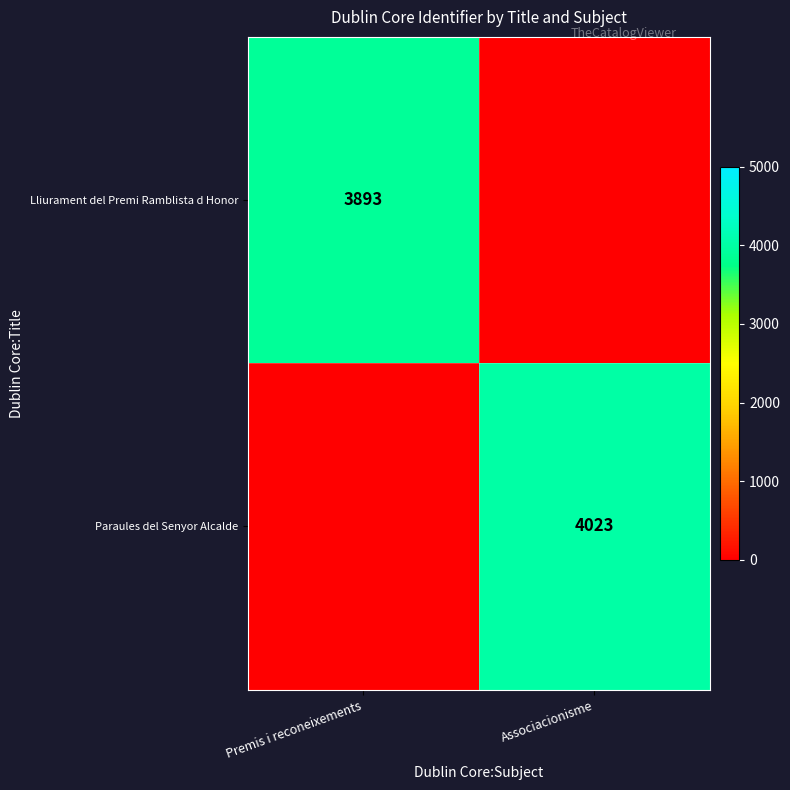

The Paraules del Senyor Alcalde series shows 5850 at Associacionisme. True or false?

False